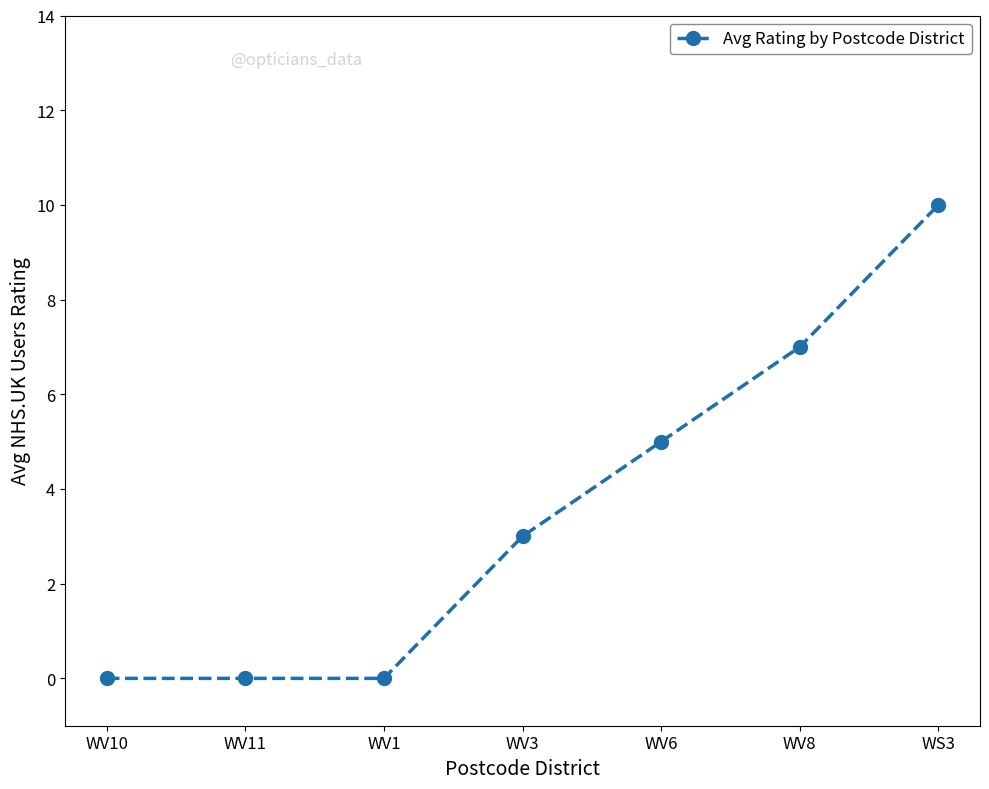

True or false: there are more than 2 points higher than both neighbors.

False